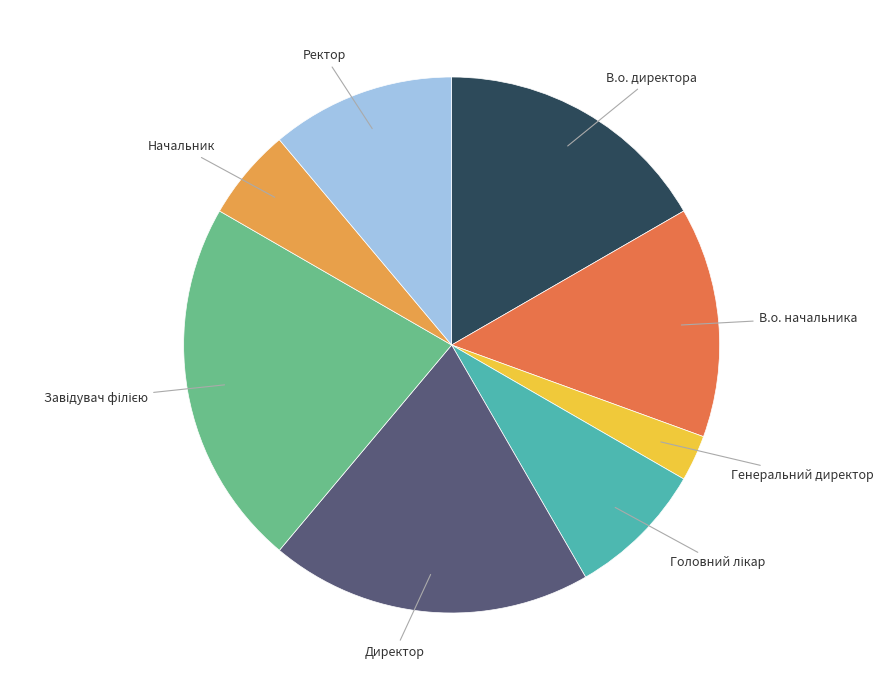

What is the ratio of the value at Начальник to the value at Ректор?

0.5